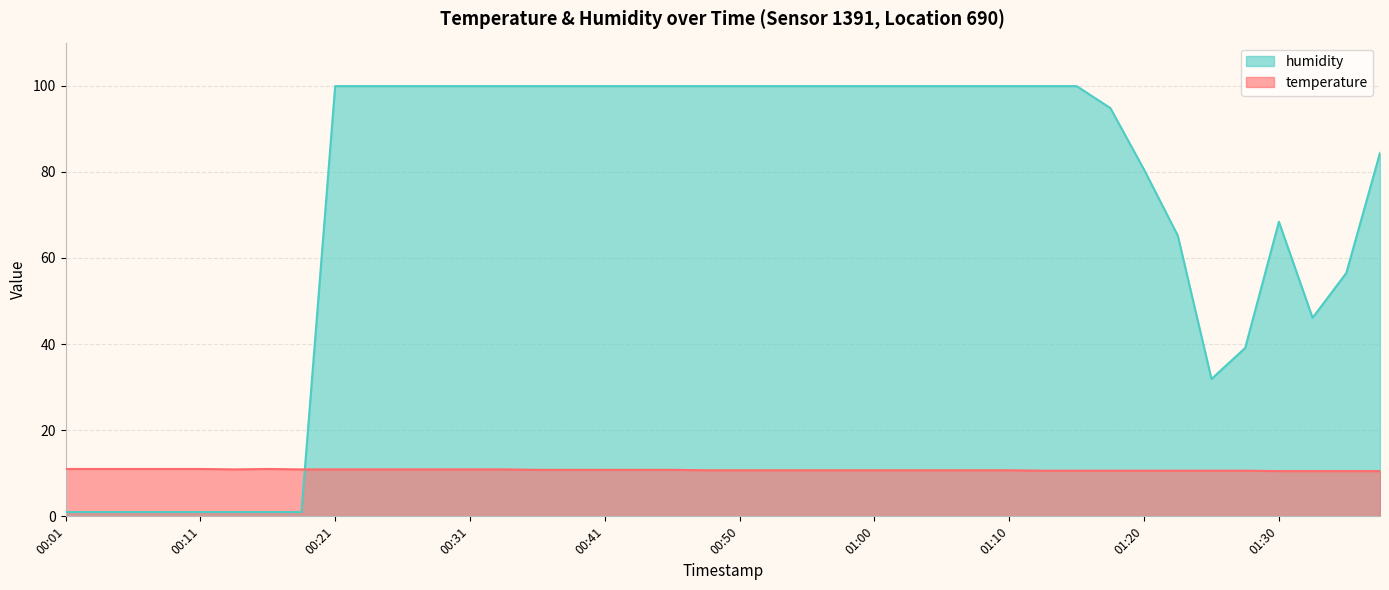

Which series has the largest total across all categories?

humidity